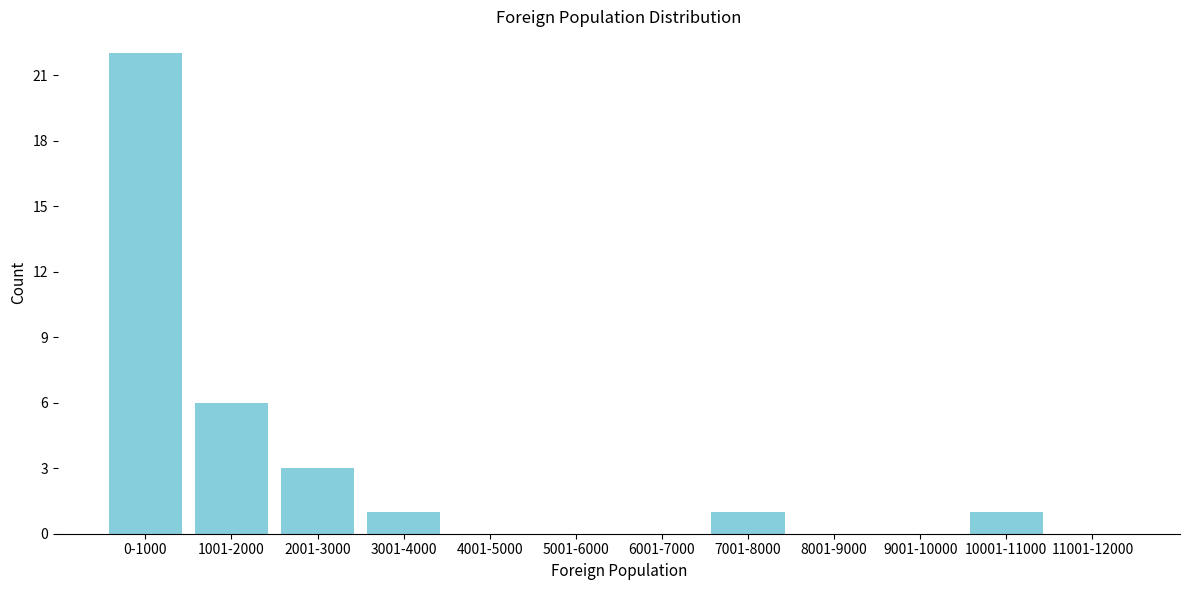

Reading left to right, list all the values displayed in this chart.

0-1000=22	1001-2000=6	2001-3000=3	3001-4000=1	4001-5000=0	5001-6000=0	6001-7000=0	7001-8000=1	8001-9000=0	9001-10000=0	10001-11000=1	11001-12000=0